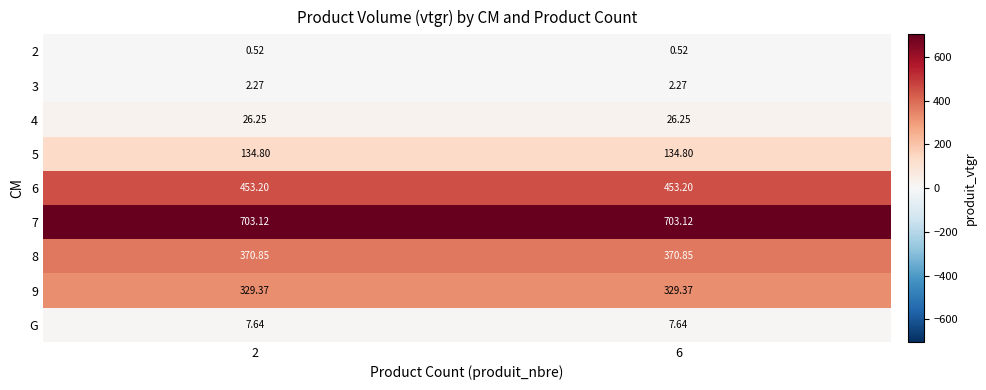

List the series in order of their peak value, lowest first.

2, 3, G, 4, 5, 9, 8, 6, 7